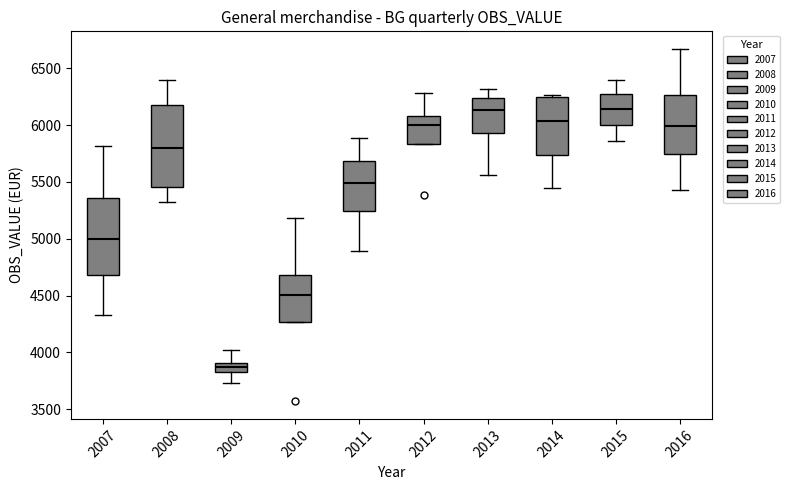

Where is the upper edge of the box at x = 2015 on the y-axis? The values are not printed on the chart, so give them approximately, as read against the axis.

6250